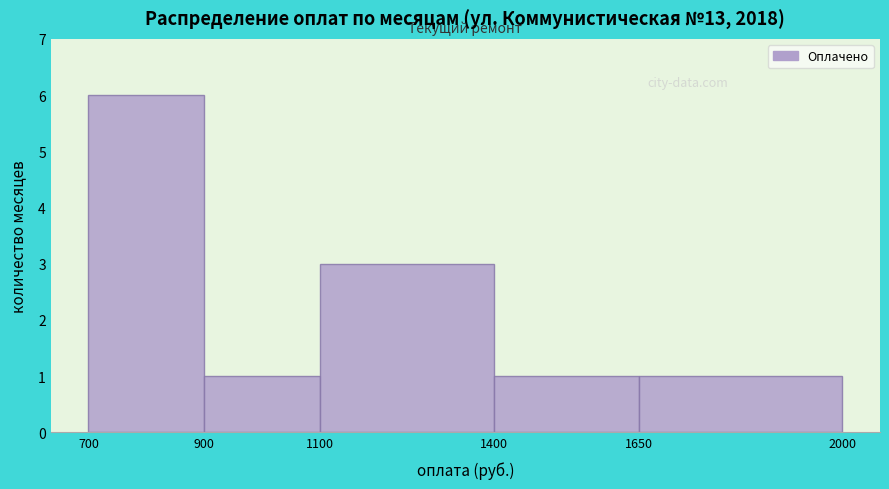

Reading left to right, list every bar in this chart as the range it spans on the x-axis followed by its height. The values are not printed on the chart, so give them approximately, as read against the axis.

700 to 900: 6
900 to 1100: 1
1100 to 1400: 3
1400 to 1650: 1
1650 to 2000: 1